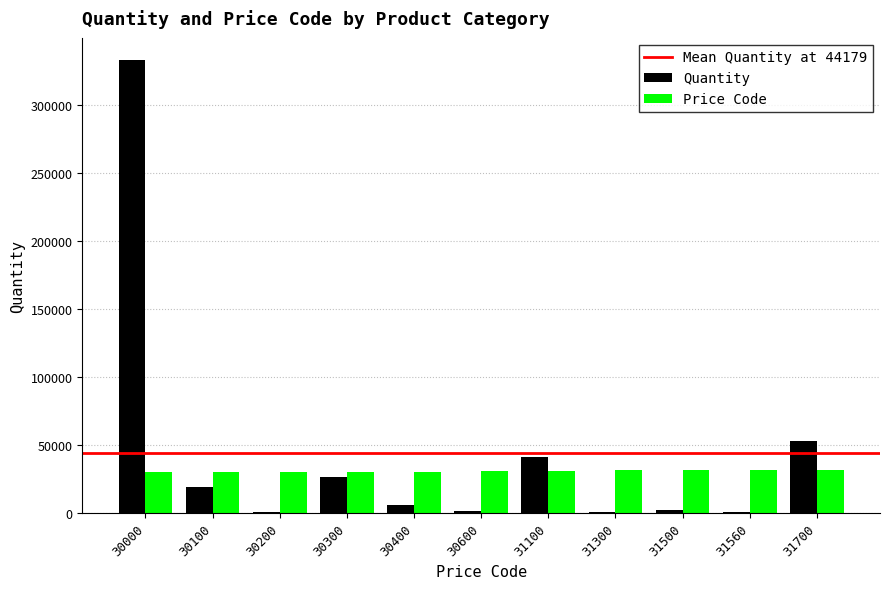

The value of Quantity at 31700 is 21122. True or false?

False